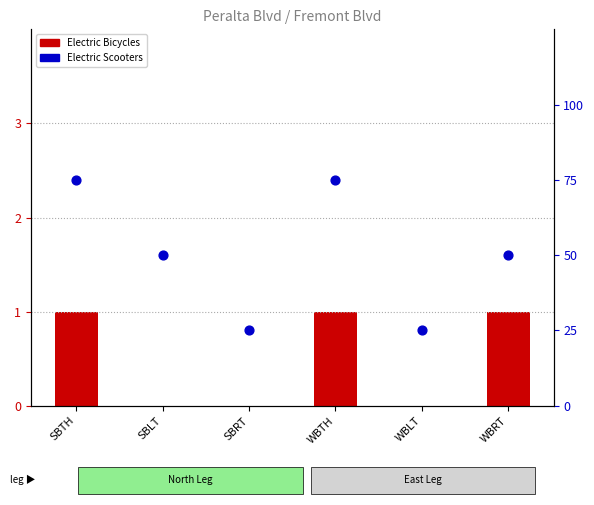

Which series contains the highest Y value?

Electric Scooters (count)